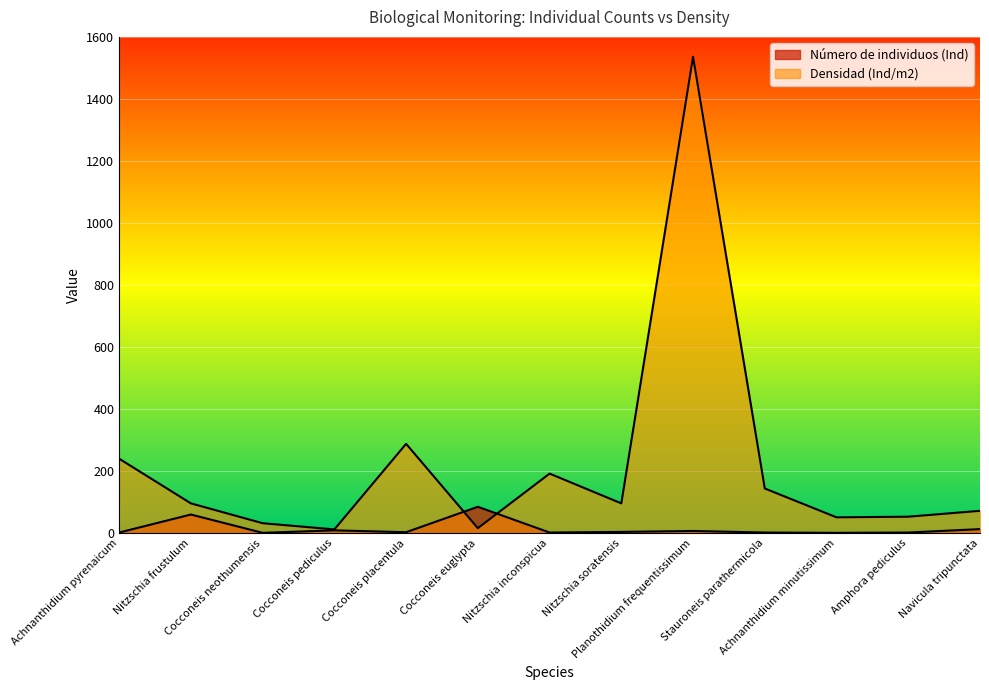

How many intersections are there between Densidad (Ind/m2) and Número de individuos (Ind)?

2